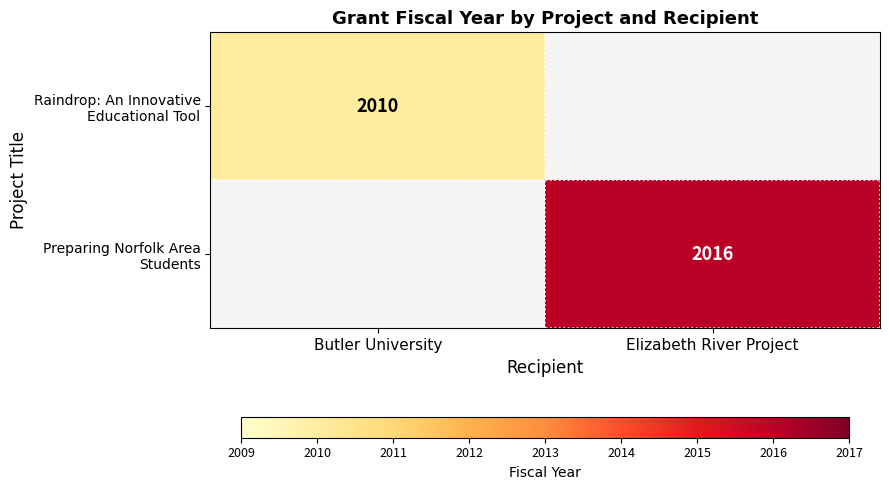

What is the maximum value shown in the chart?

2016